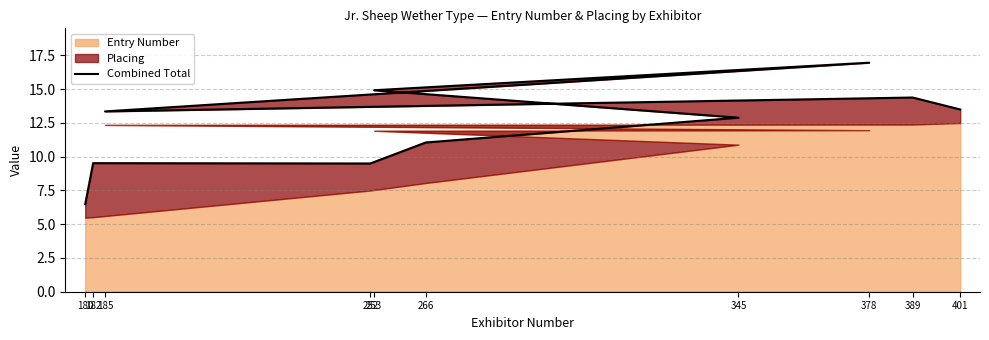

Reading left to right, list all the values displayed in this chart.

180=6.5	182=9.5	252=9.5	266=11.1	345=12.9	253=14.9	378=17.0	185=13.4	389=14.4	401=13.5